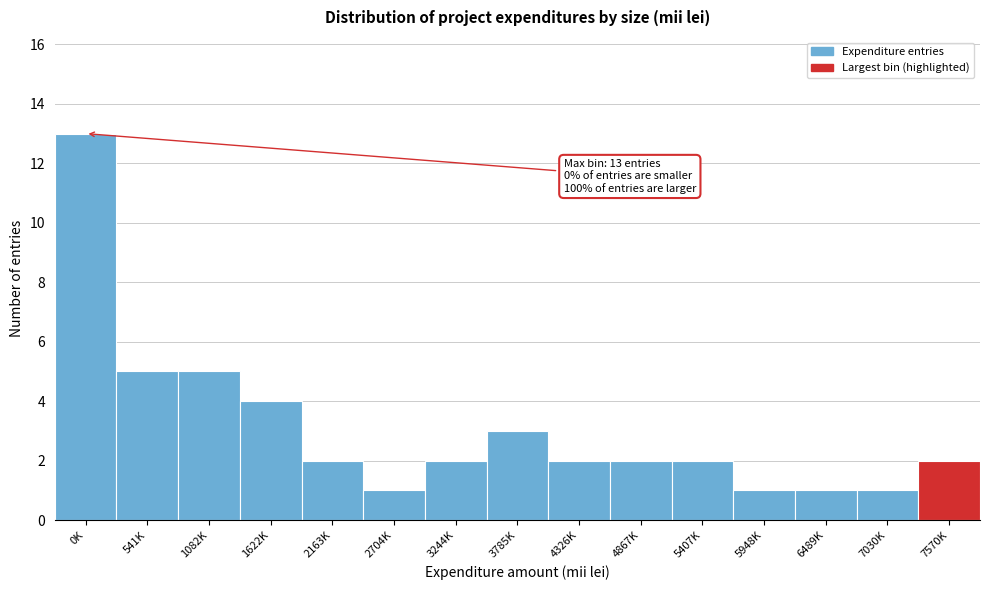

Reading left to right, list all the values displayed in this chart.

0K=13	541K=5	1082K=5	1622K=4	2163K=2	2704K=1	3244K=2	3785K=3	4326K=2	4867K=2	5407K=2	5948K=1	6489K=1	7030K=1	7570K=2